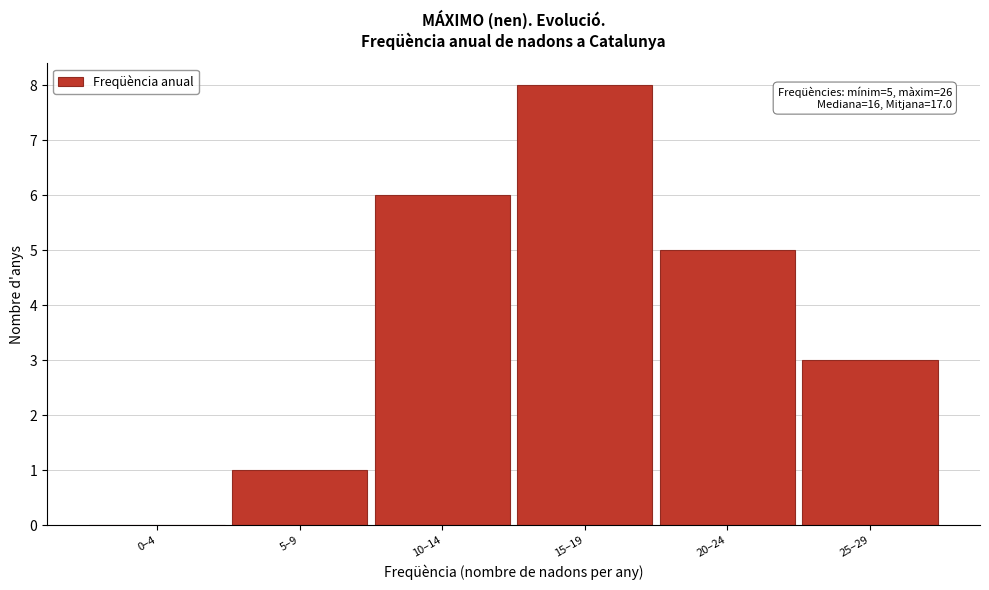

Reading left to right, extract all data points from this chart.

0–4=0	5–9=1	10–14=6	15–19=8	20–24=5	25–29=3